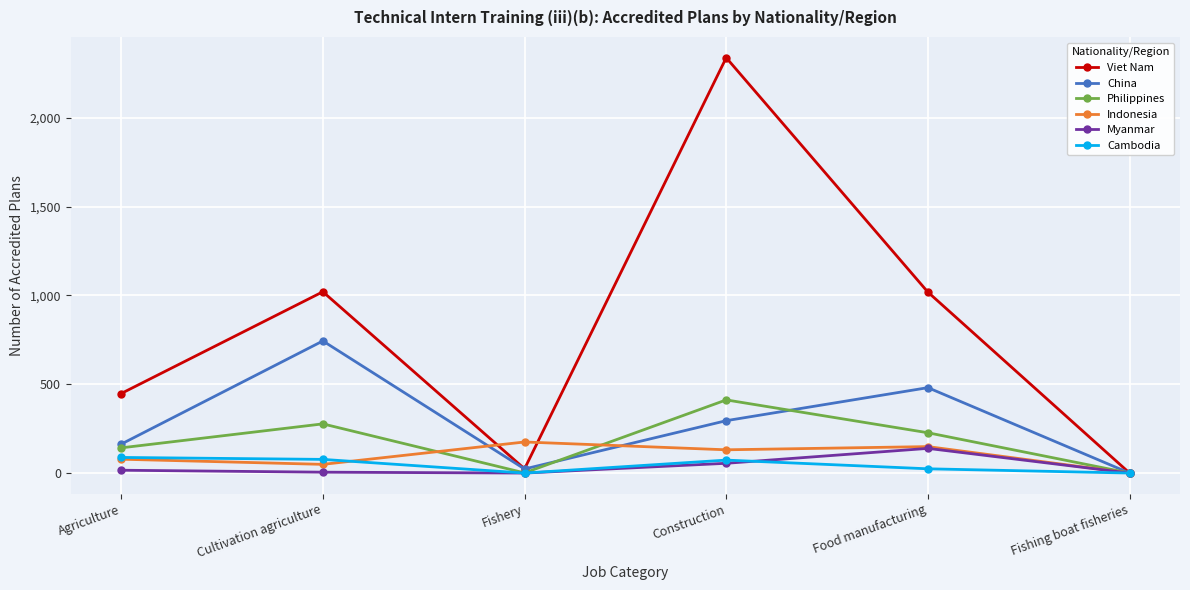

Is it true that China equals 54 at Agriculture?

False